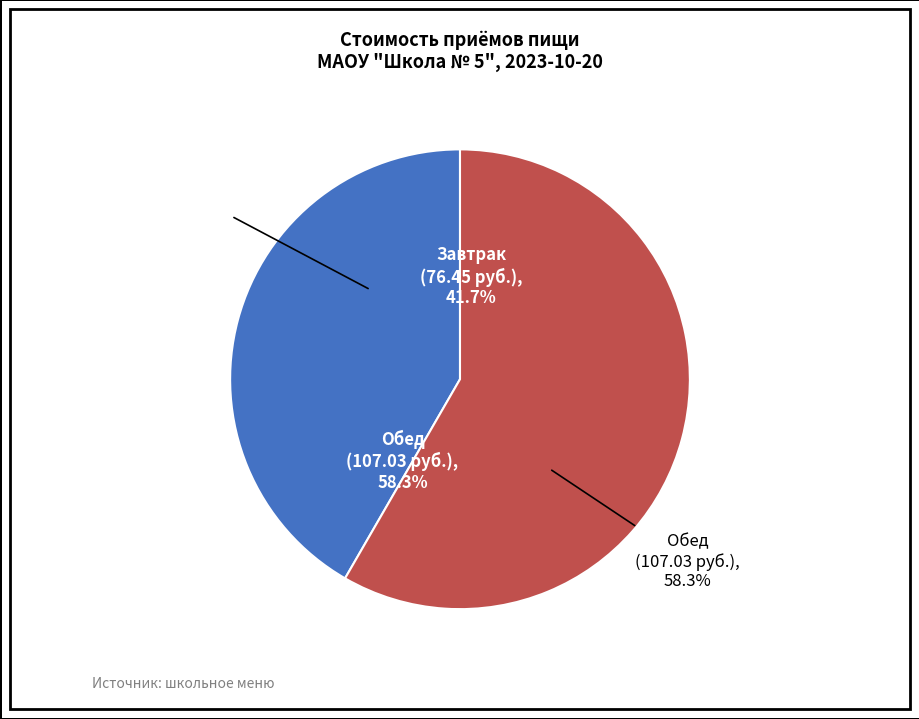

To the nearest percent, what portion does Завтрак represent?

42%